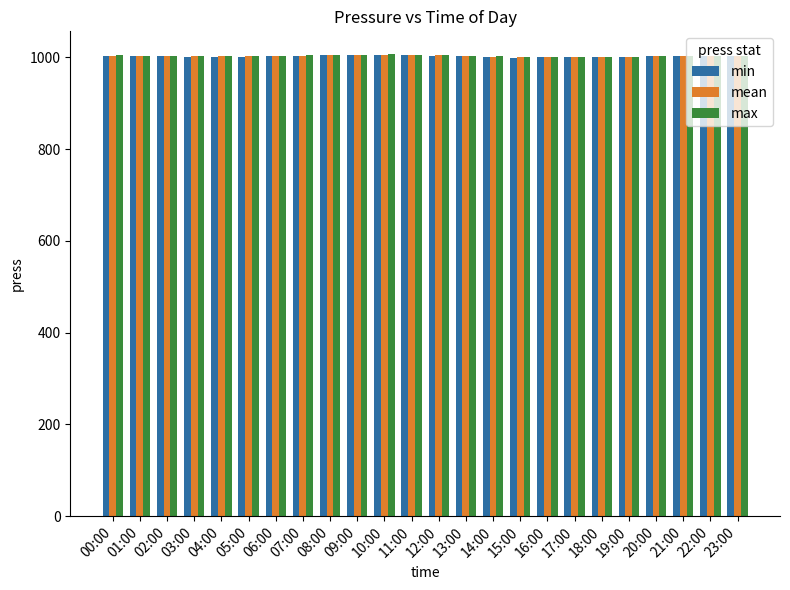

What is the total value across all series at 16:00?

3003.0